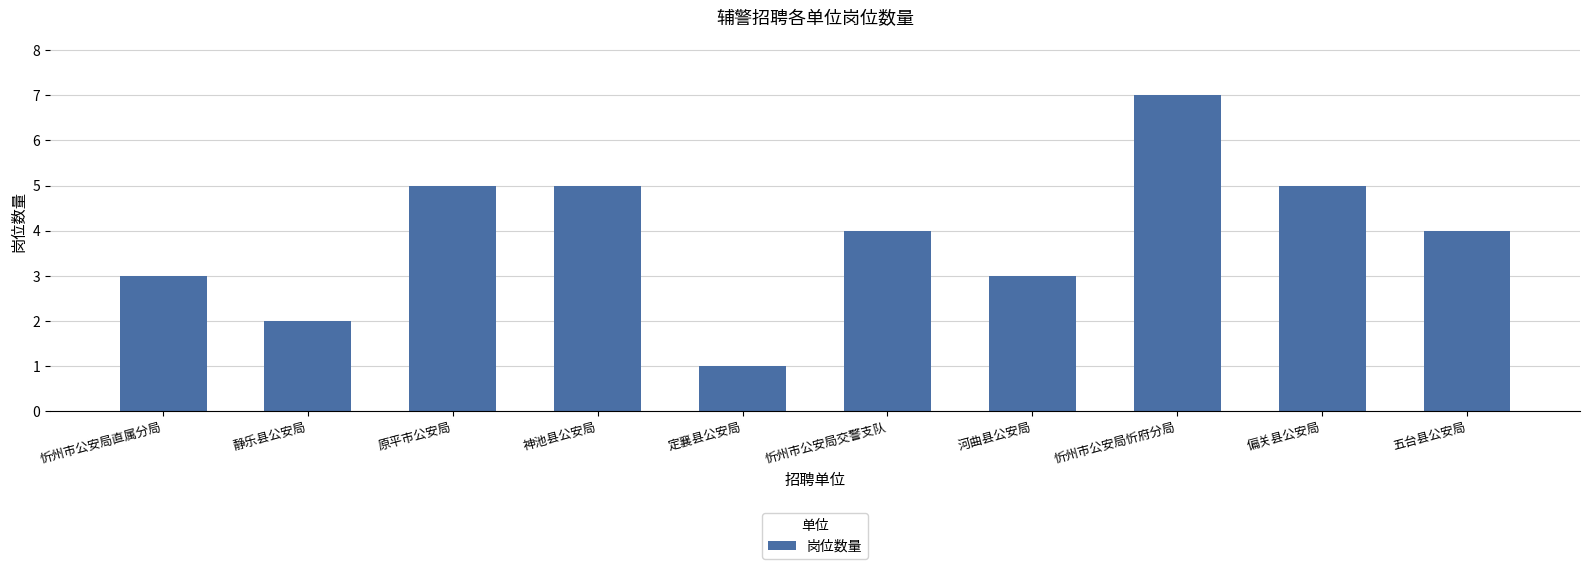

What is the change in value from 忻州市公安局直属分局 to 原平市公安局?

+2